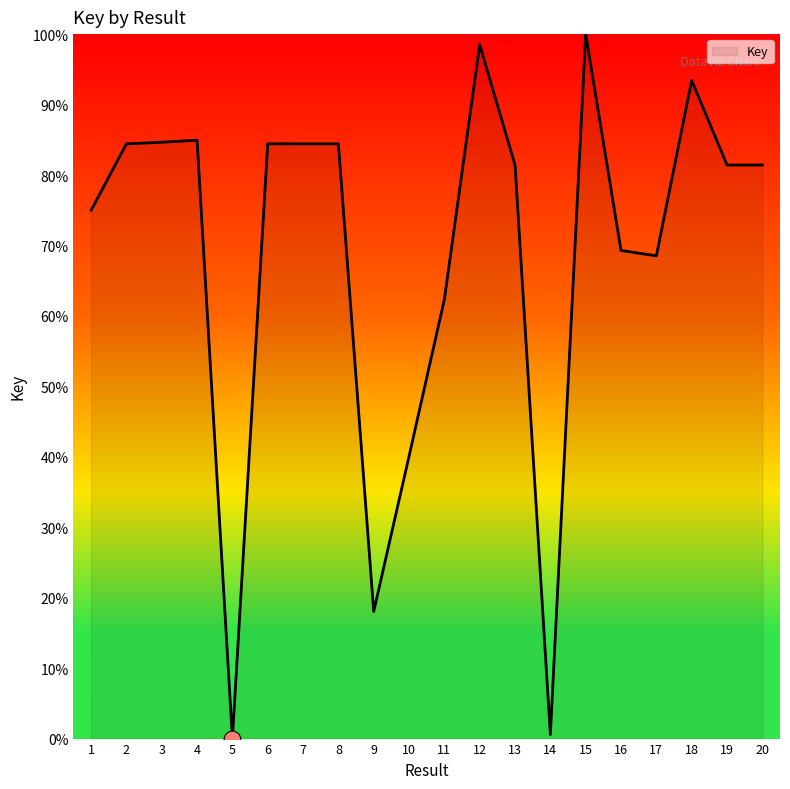

True or false: the data shows 43.4 at 7.

False